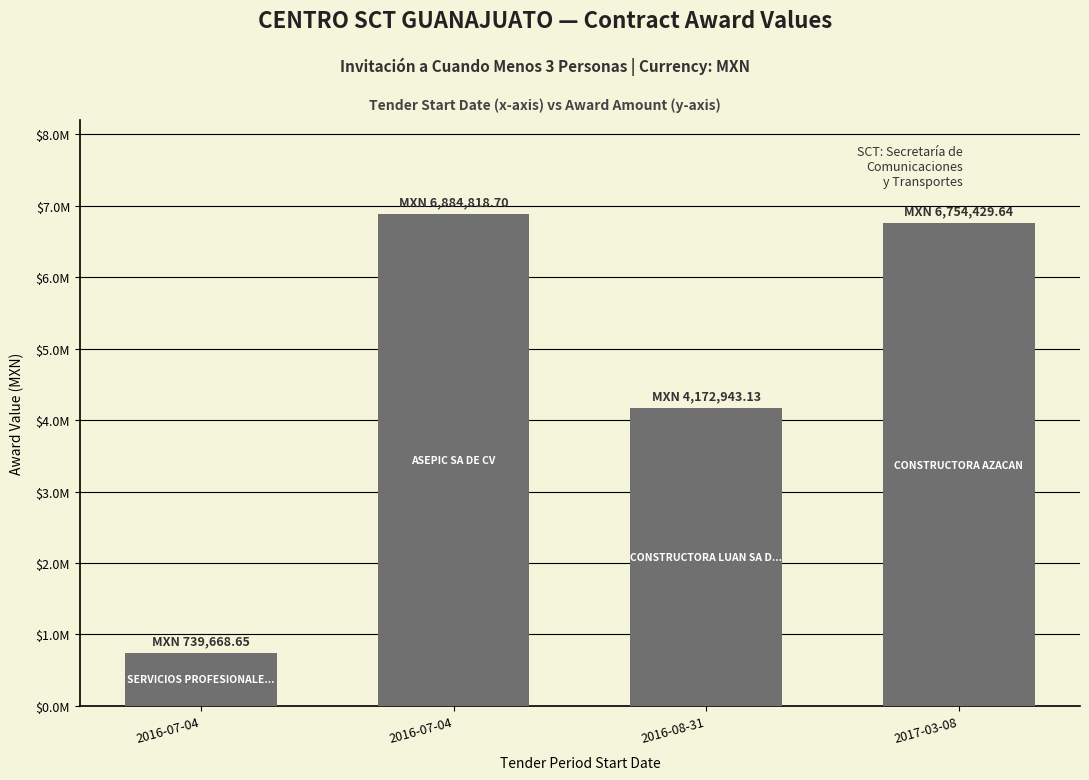

Which label corresponds to the largest value in the chart?

2016-07-04